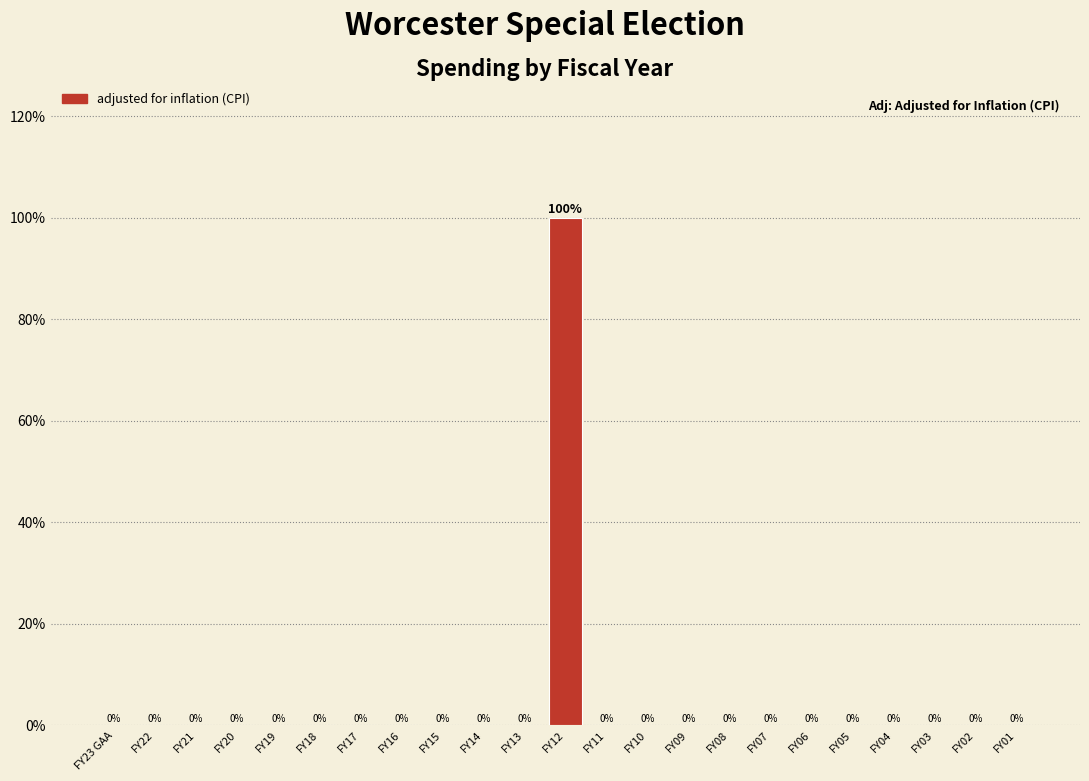

Reading left to right, list all the values displayed in this chart.

FY23 GAA=0	FY22=0	FY21=0	FY20=0	FY19=0	FY18=0	FY17=0	FY16=0	FY15=0	FY14=0	FY13=0	FY12=100	FY11=0	FY10=0	FY09=0	FY08=0	FY07=0	FY06=0	FY05=0	FY04=0	FY03=0	FY02=0	FY01=0